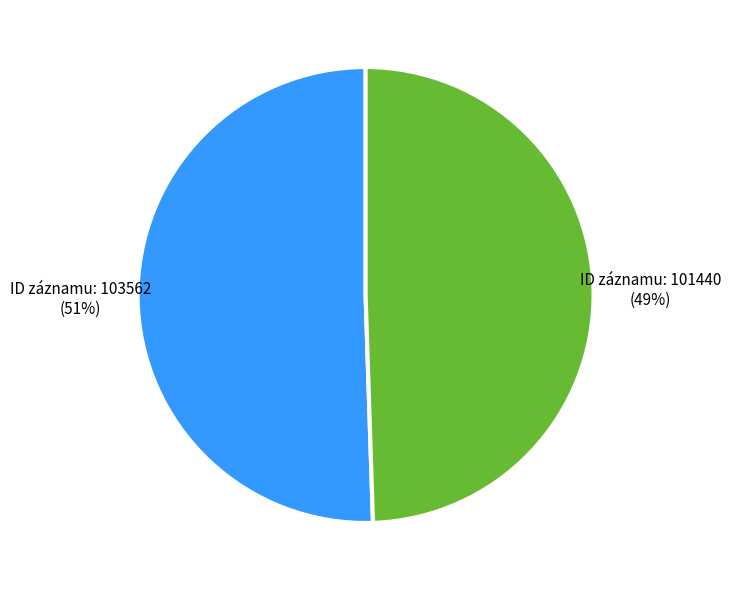

Is there a majority slice in this chart?

Yes